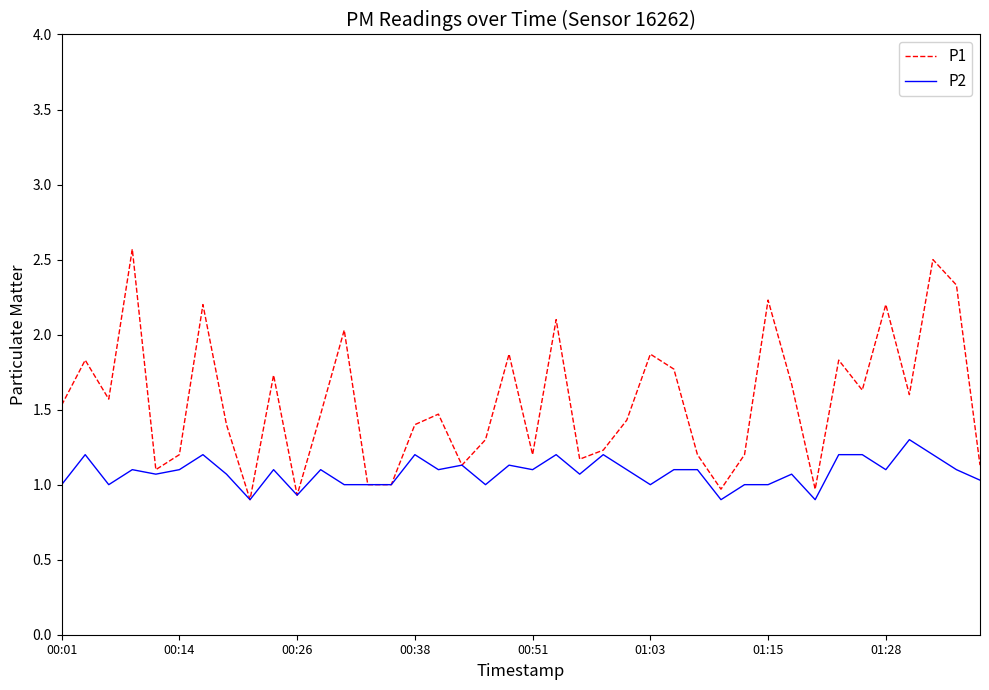

List the series in order of their overall mean, highest first.

P1, P2